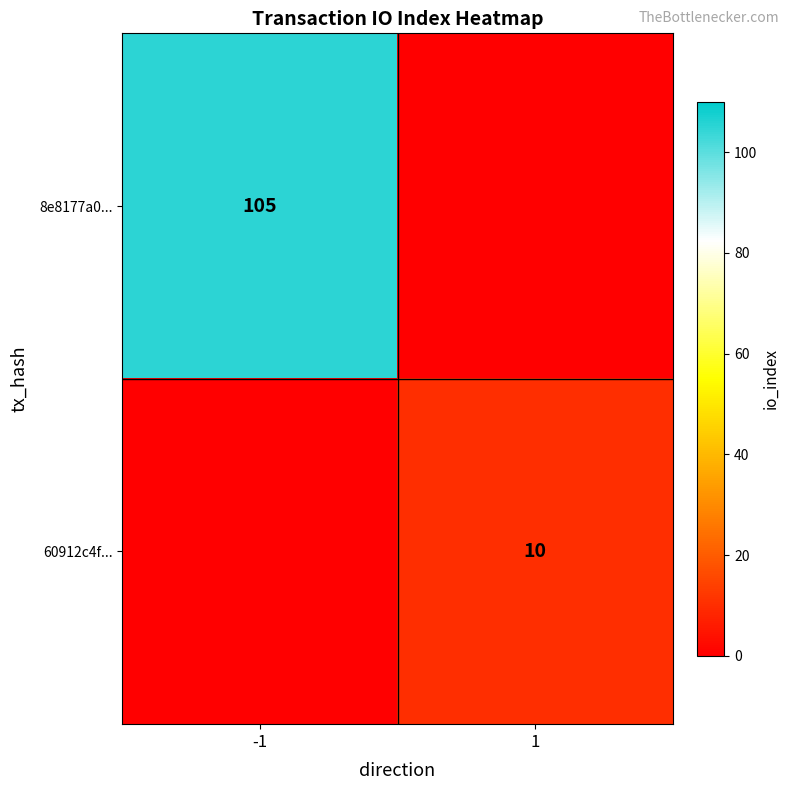

Is it true that 60912c4f... equals 10 at 1?

True